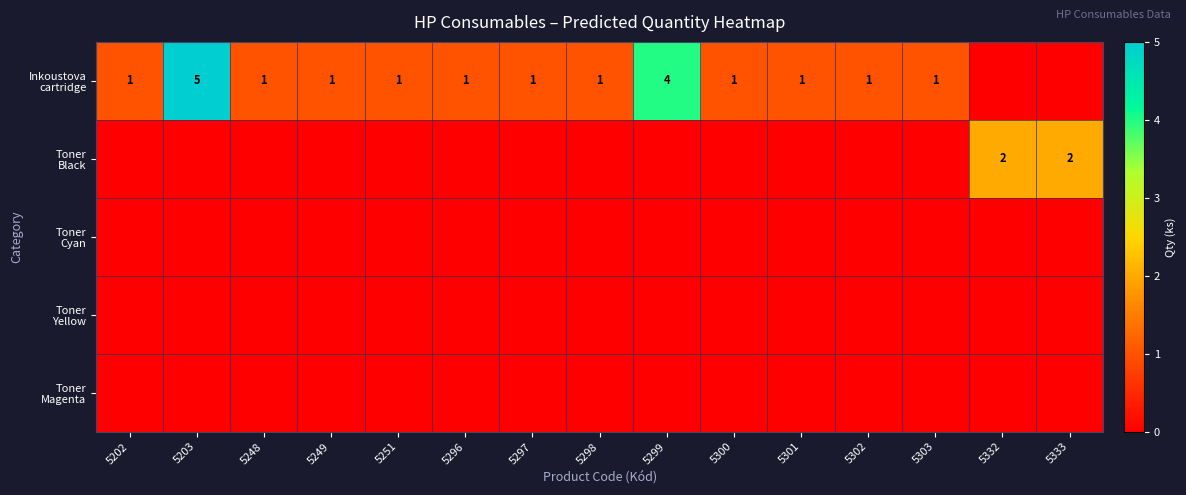

At how many categories does at least one series exceed 0?

15